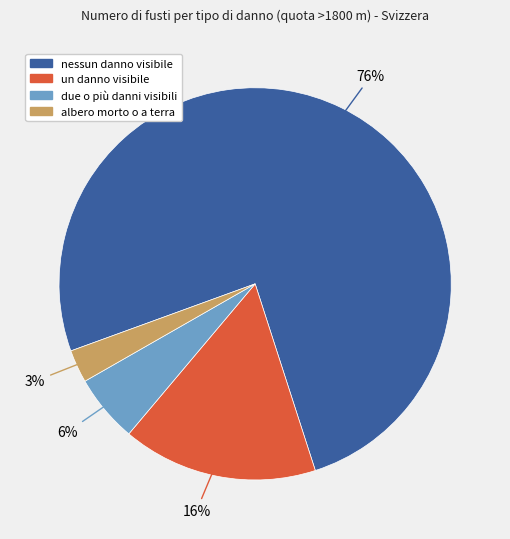

The albero morto o a terra slice represents 8% of the pie. True or false?

False